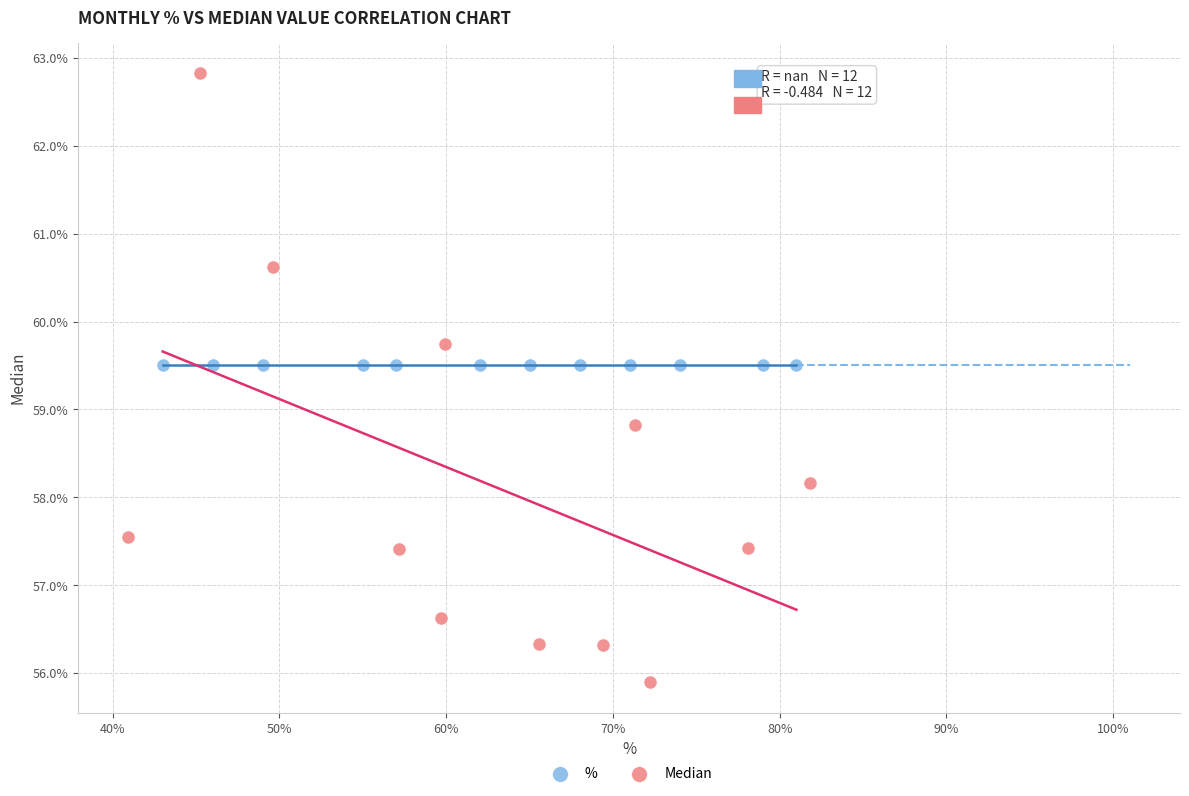

Which series reaches the minimum Y coordinate?

Median